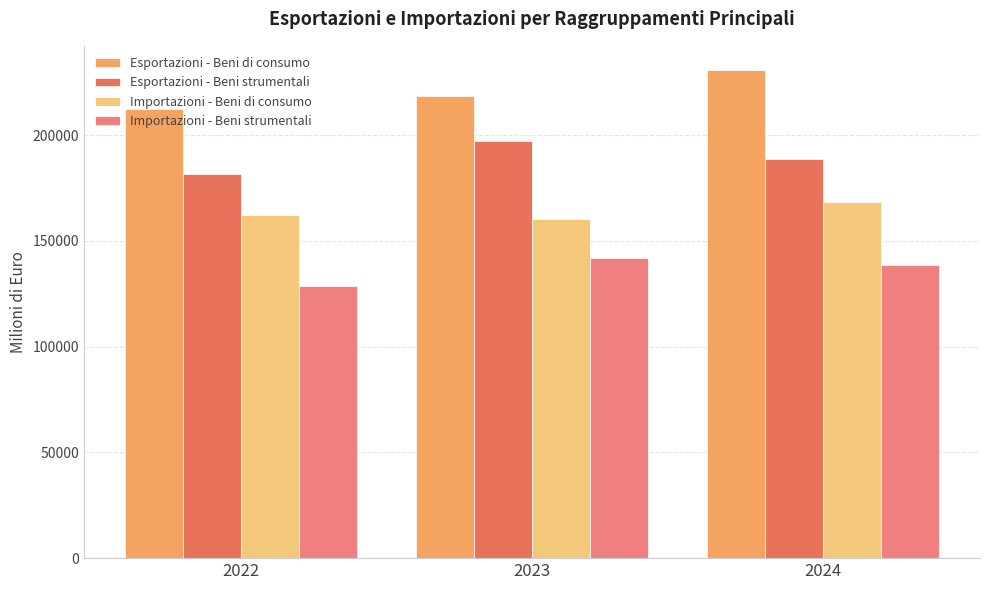

Rank the series at 2023 from lowest to highest value.

Importazioni - Beni strumentali, Importazioni - Beni di consumo, Esportazioni - Beni strumentali, Esportazioni - Beni di consumo